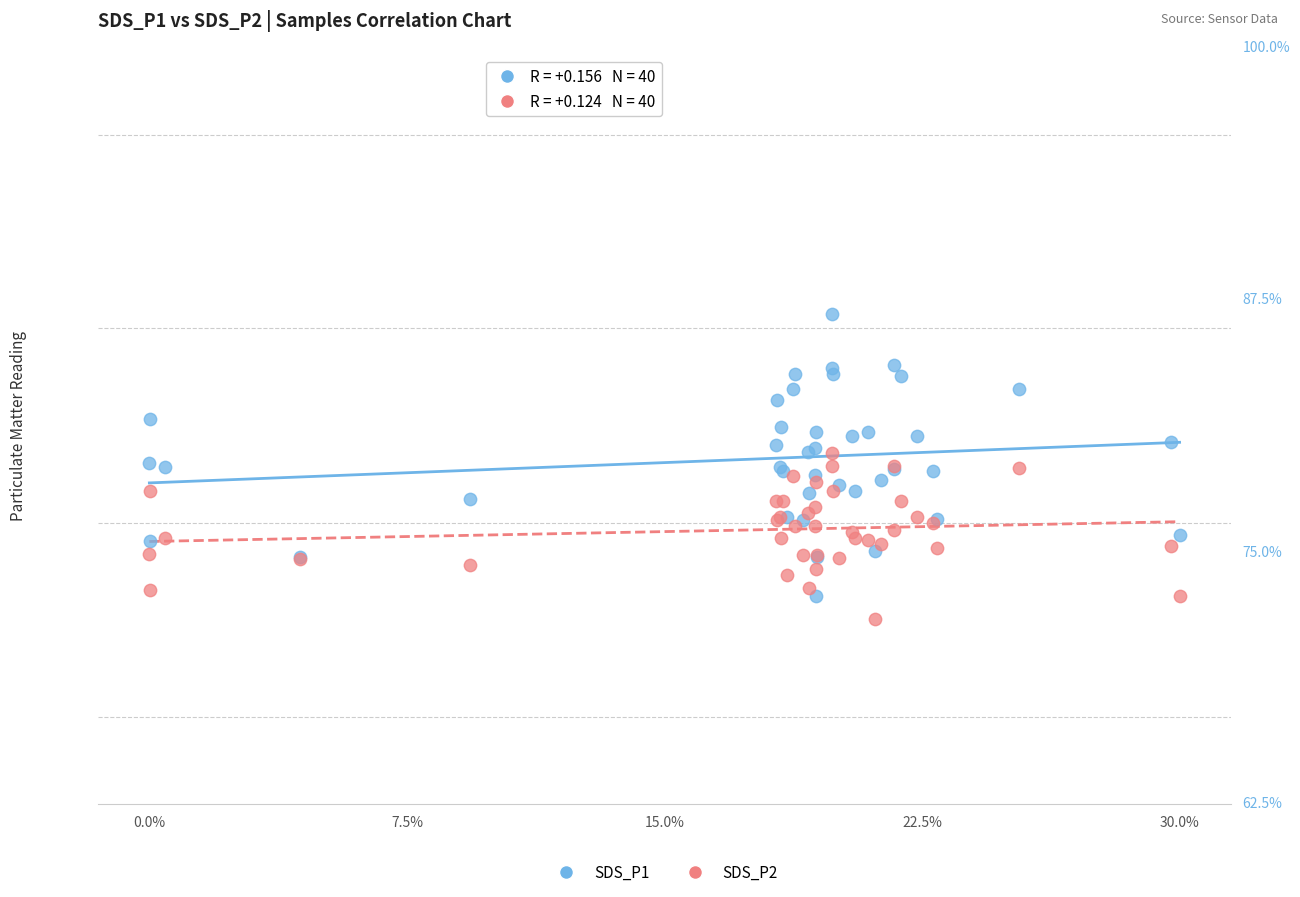

What are all the series names shown in the legend?

SDS_P1, SDS_P2